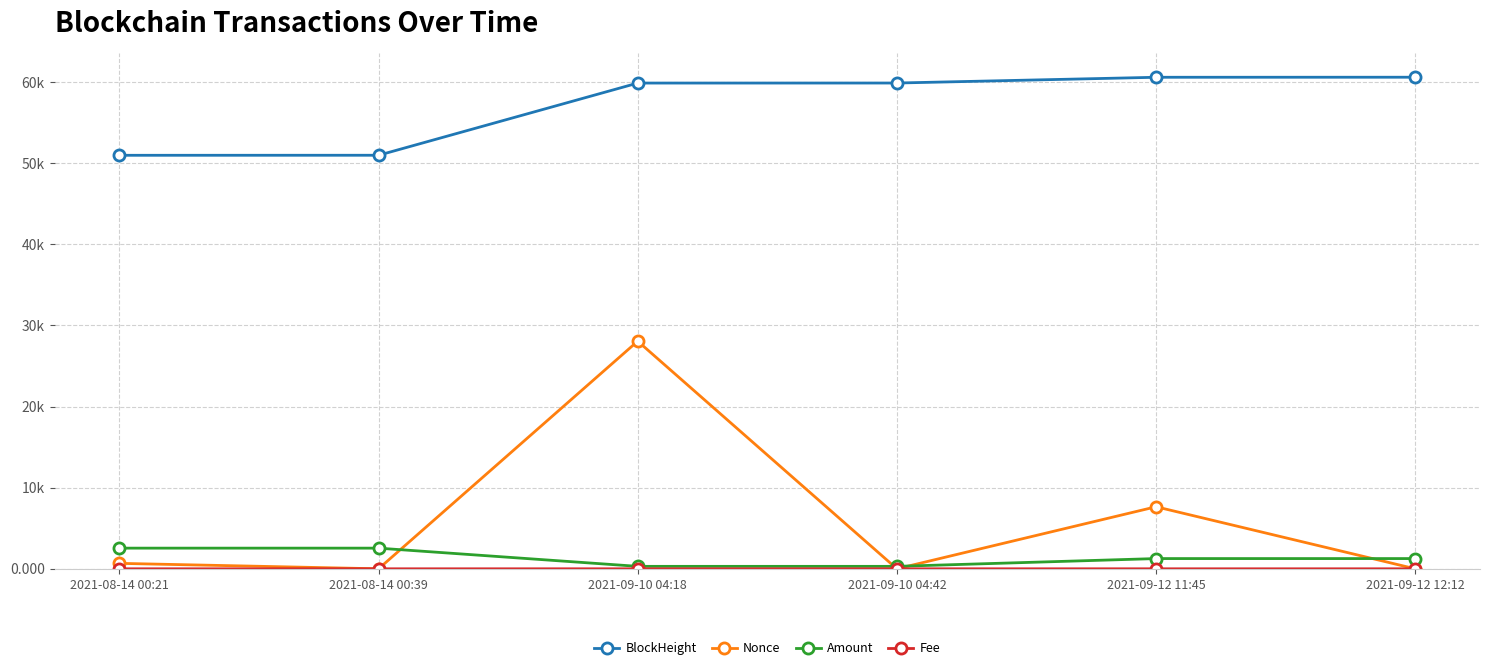

At which category is the sum across all series the highest?

2021-09-10 04:18